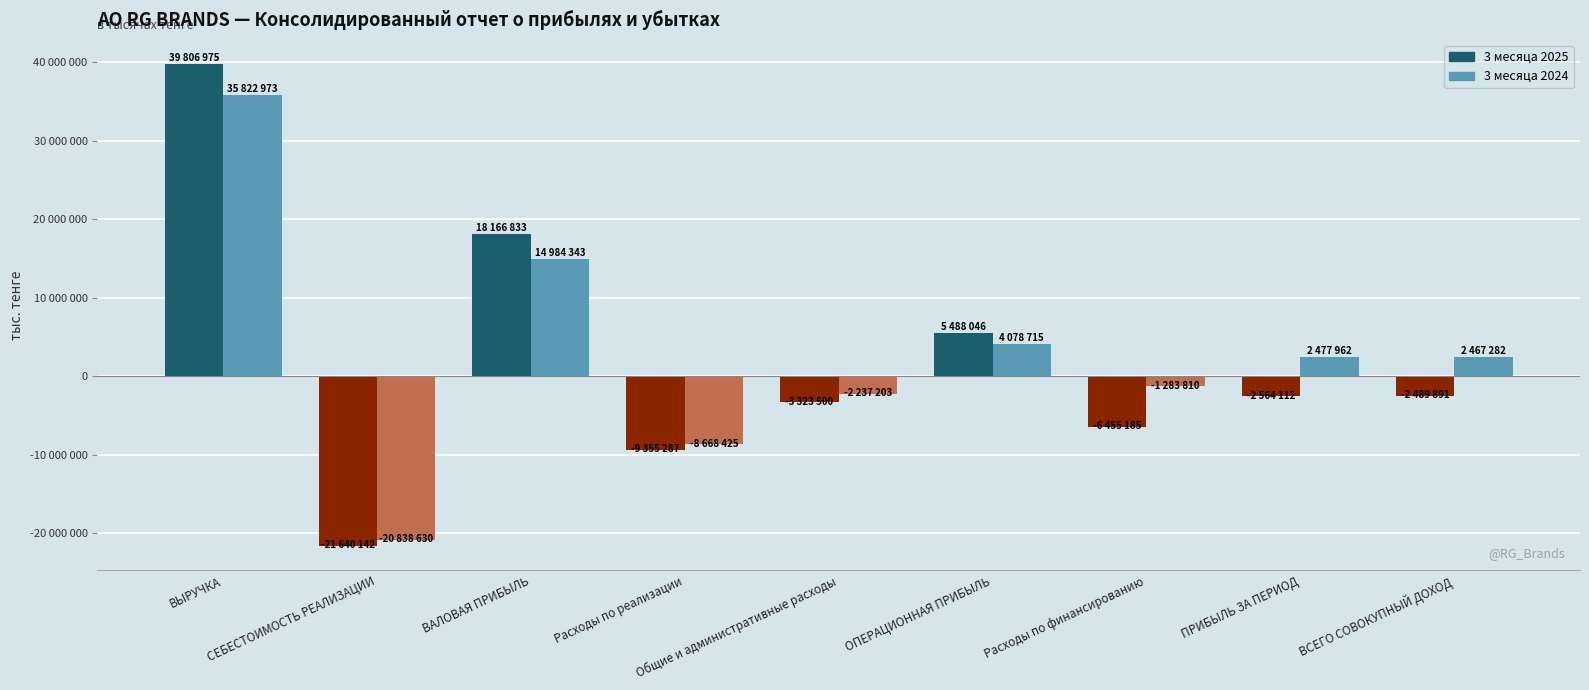

Rank the series by their maximum value, from highest to lowest.

3 месяца 2025, 3 месяца 2024